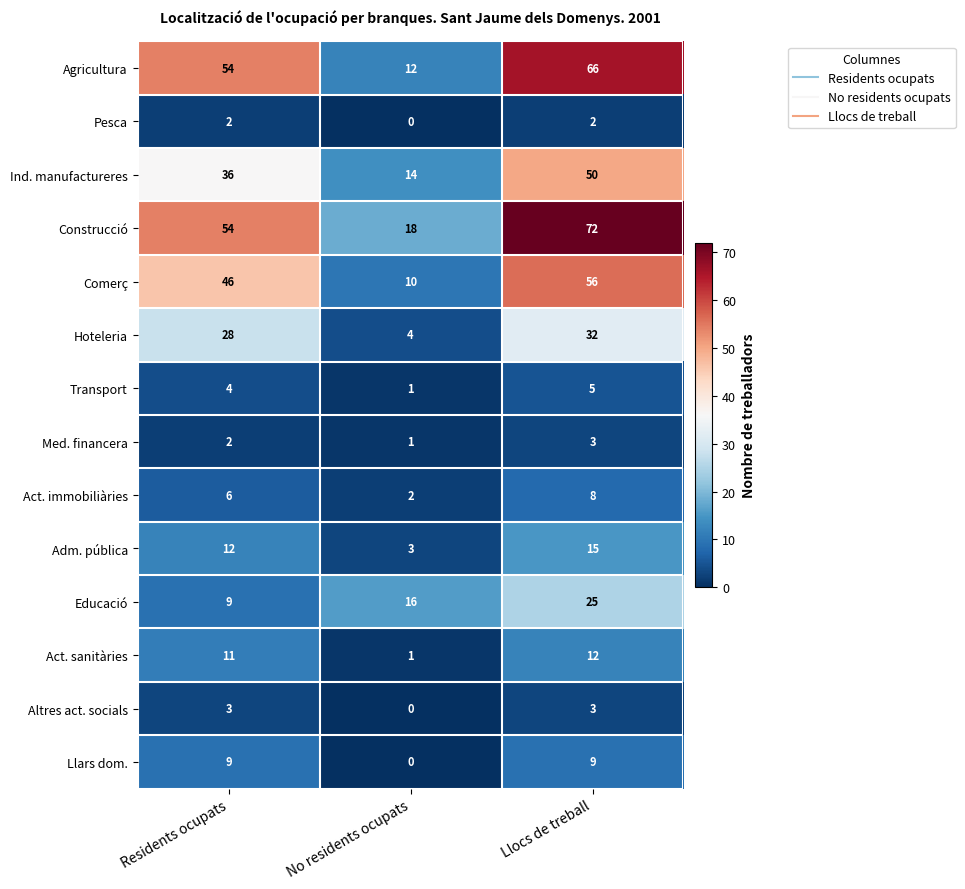

At which category is the sum across all series the highest?

Llocs de treball